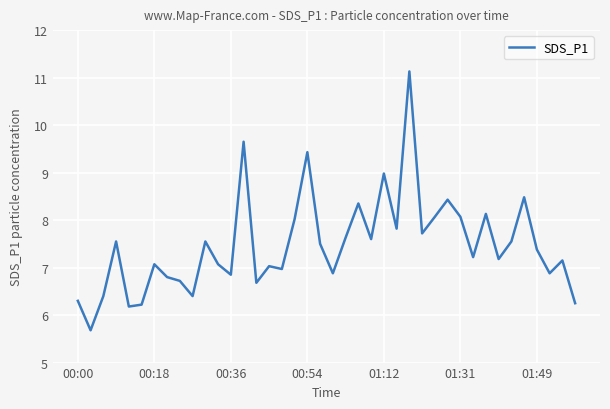

What is the maximum value shown in the chart?

11.1